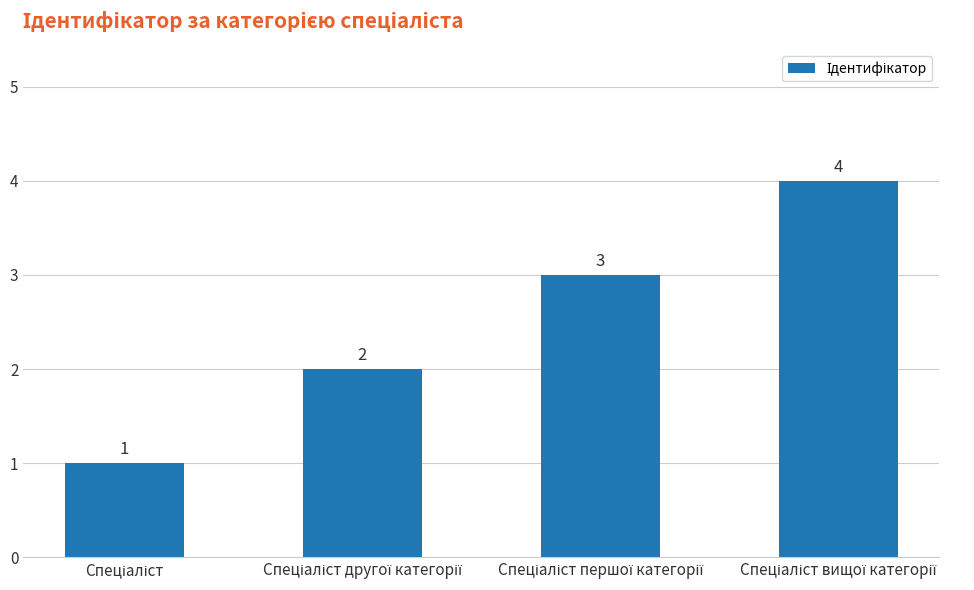

How many values are between 2 and 4?

3